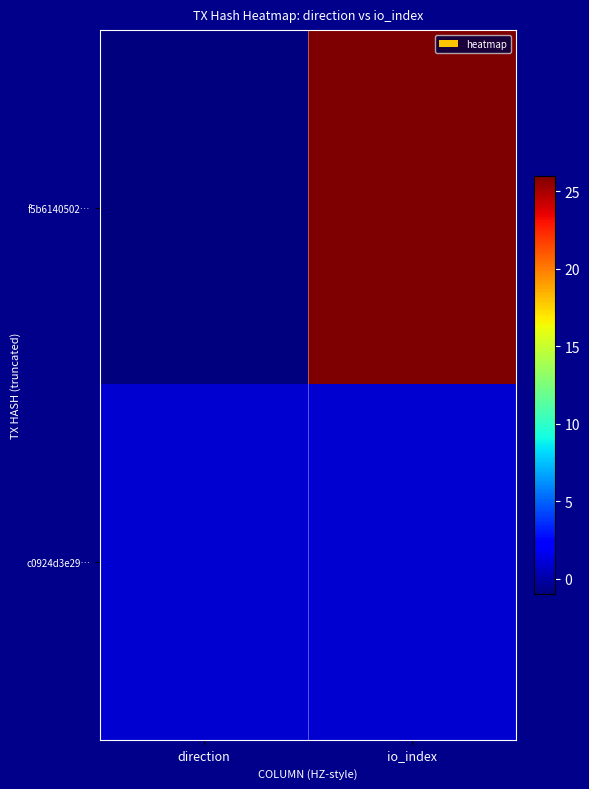

What is the greatest value displayed?

26